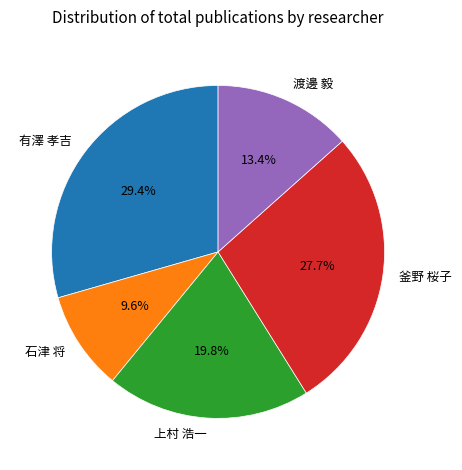

Does 釜野 桜子 account for over 50% of the chart?

No